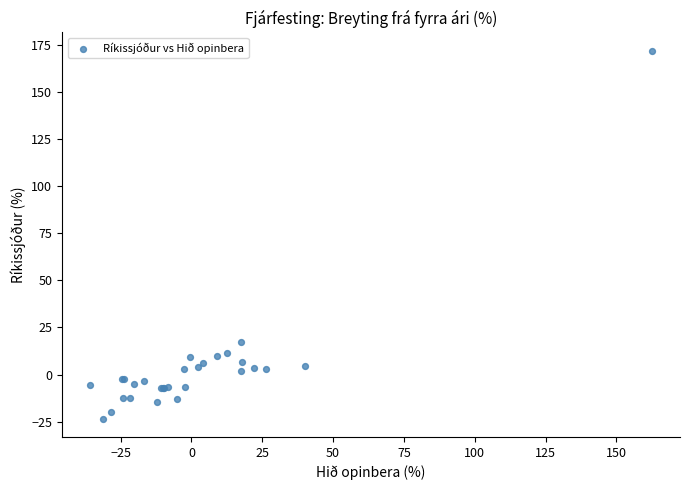

What Y value in the scatter plot is closest to 74?

17.2